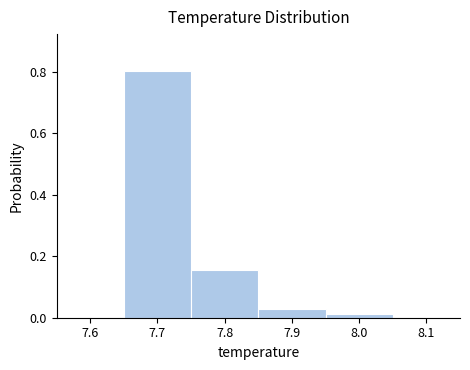

What is the height of the bar covering 7.75 to 7.85 on the x-axis? The values are not printed on the chart, so give them approximately, as read against the axis.

0.16